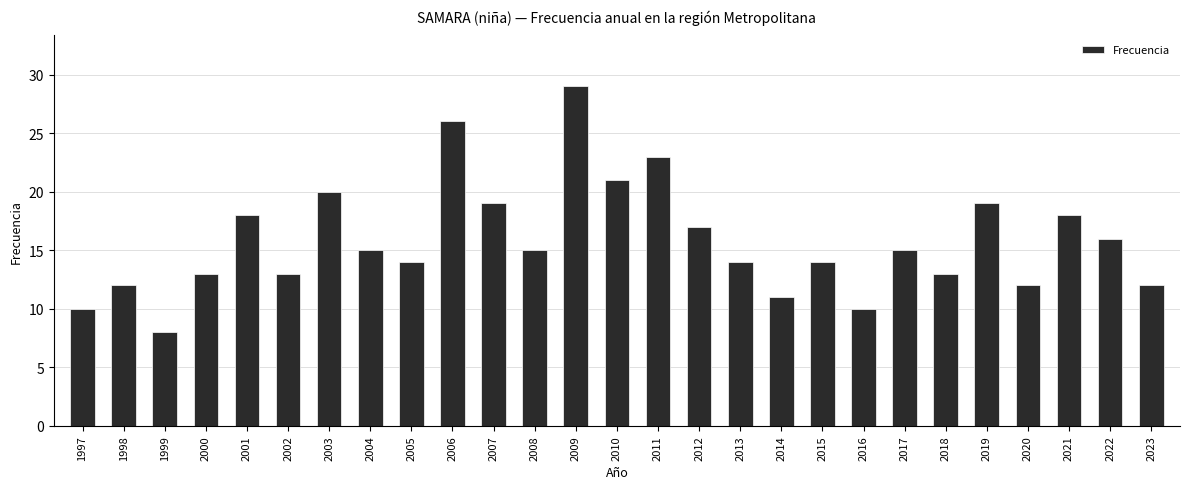

Reading right to left, list all the values displayed in this chart.

2023=12	2022=16	2021=18	2020=12	2019=19	2018=13	2017=15	2016=10	2015=14	2014=11	2013=14	2012=17	2011=23	2010=21	2009=29	2008=15	2007=19	2006=26	2005=14	2004=15	2003=20	2002=13	2001=18	2000=13	1999=8	1998=12	1997=10